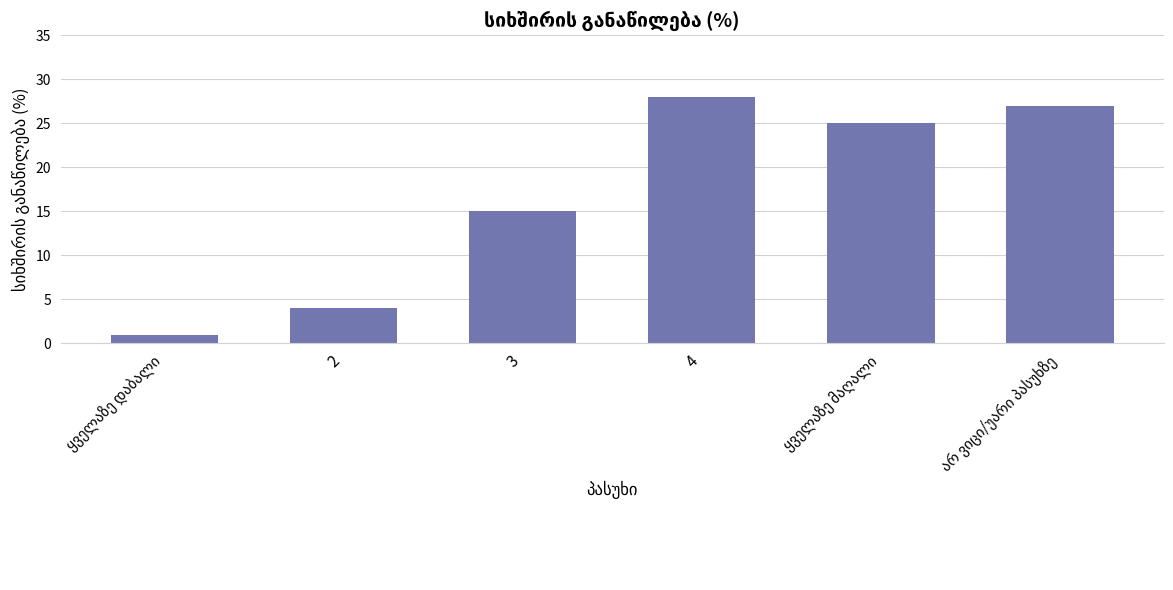

What is the maximum value shown in the chart?

28